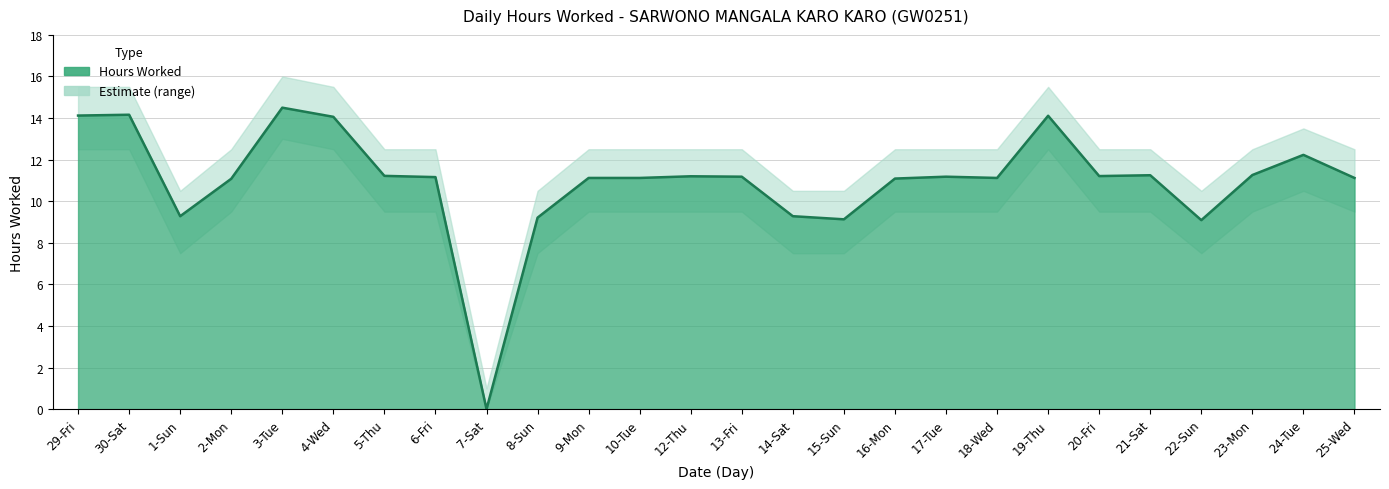

In Upper Bound, how many points are higher than both neighbors (excluding endpoints)?

3